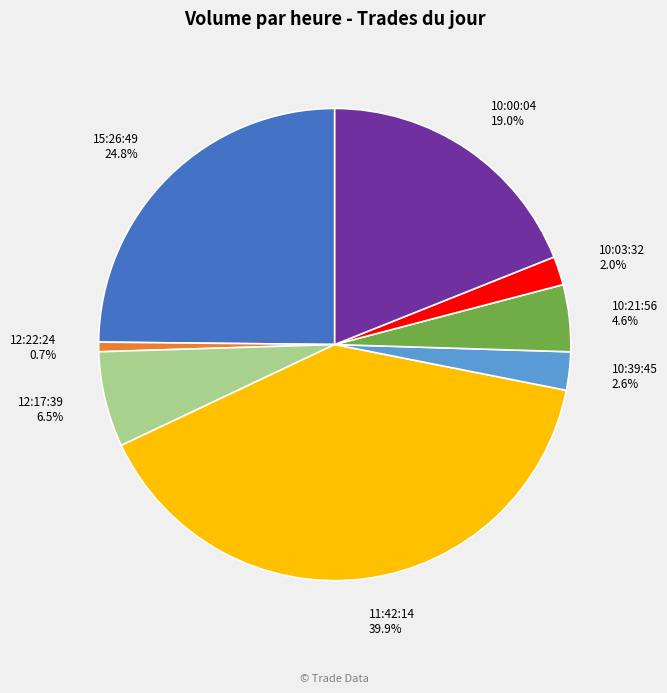

To the nearest percent, what percentage of the pie is 11:42:14?

40%